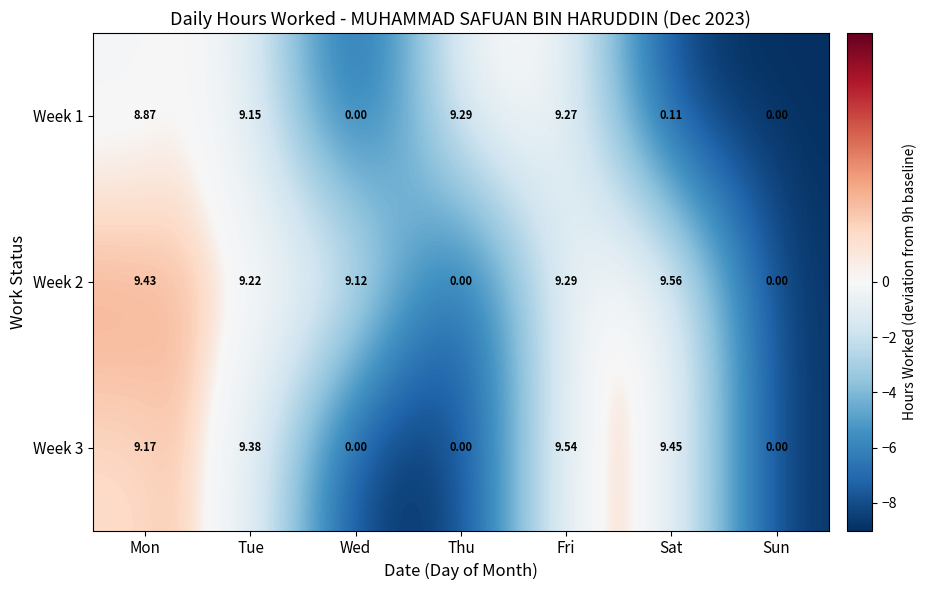

Which series changed the most between Mon and Thu?

Week 2